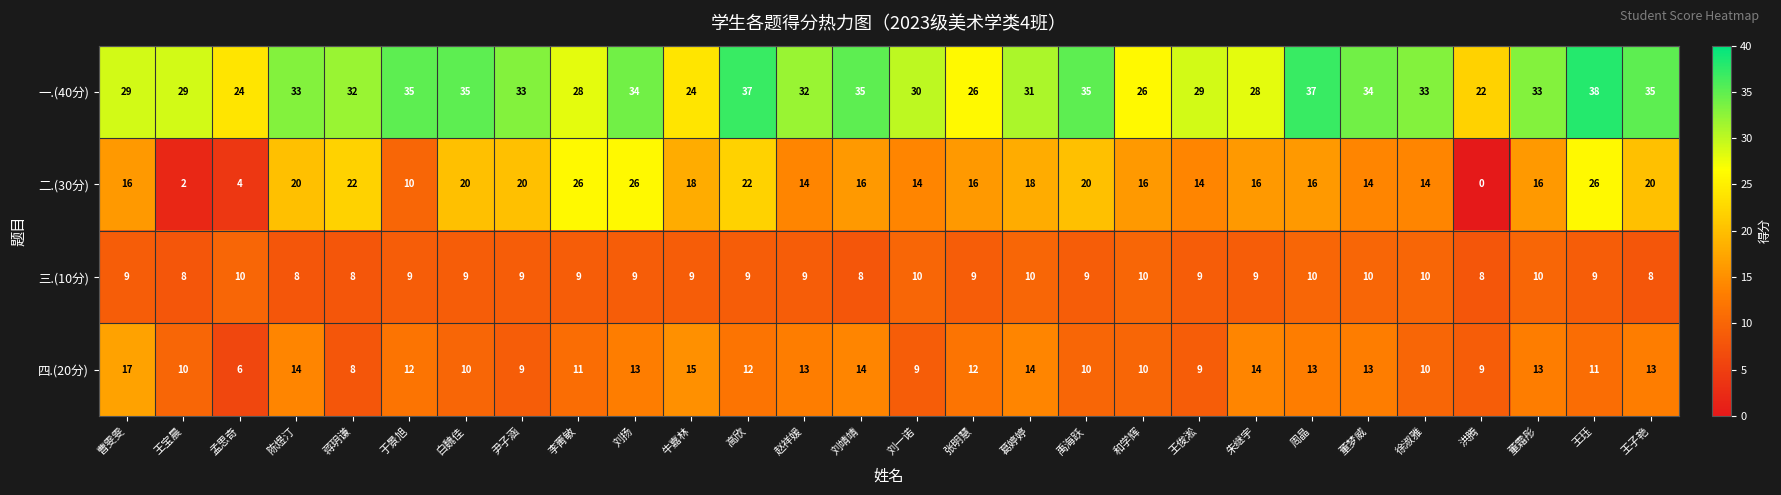

List the series in order of their peak value, lowest first.

三.(10分), 四.(20分), 二.(30分), 一.(40分)